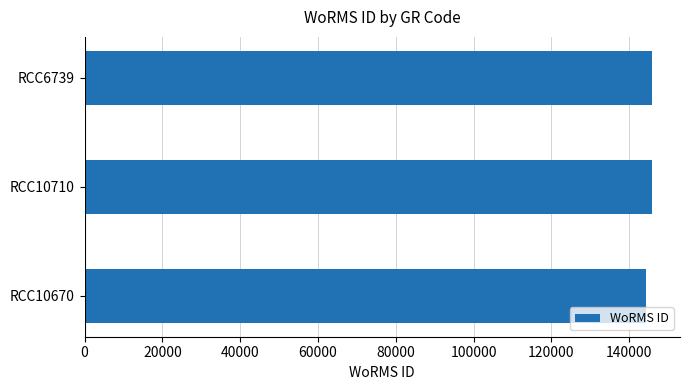

What is the ratio of the value at RCC6739 to the value at RCC10670?

1.0